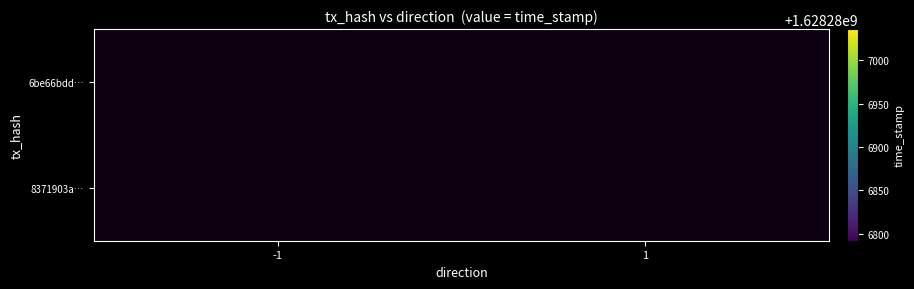

Is it true that 6be66bdde2aefea420204a0f3db6ef0aeee0442 equals 2154534246 at time_stamp?

False